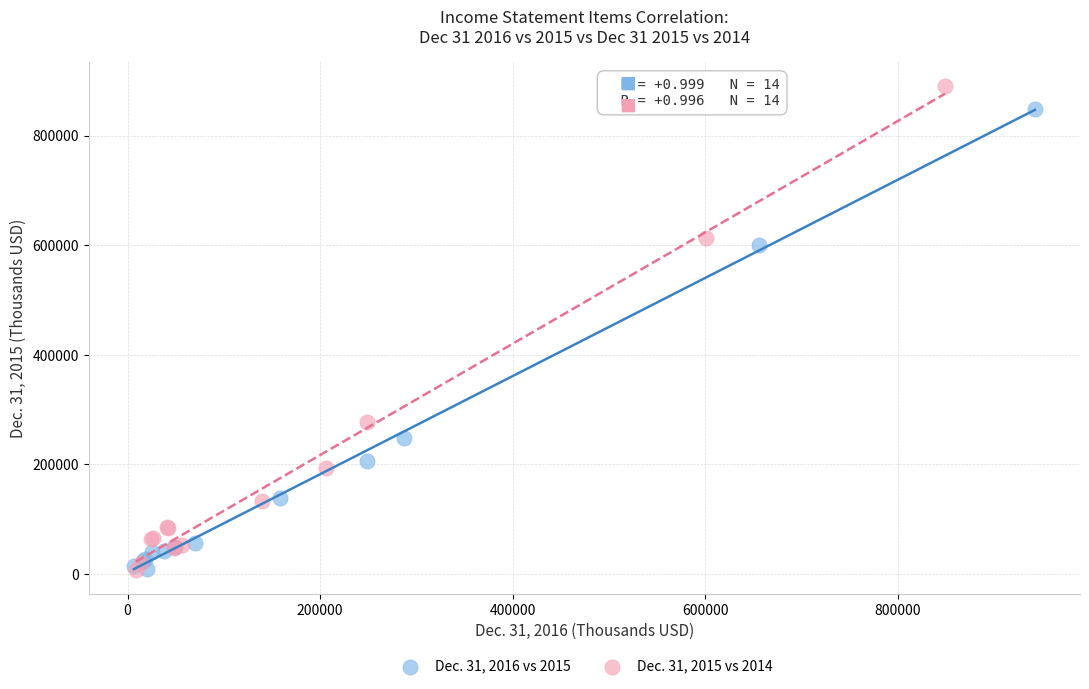

Which series has the largest Y range (max minus min)?

Dec. 31, 2015 vs 2014